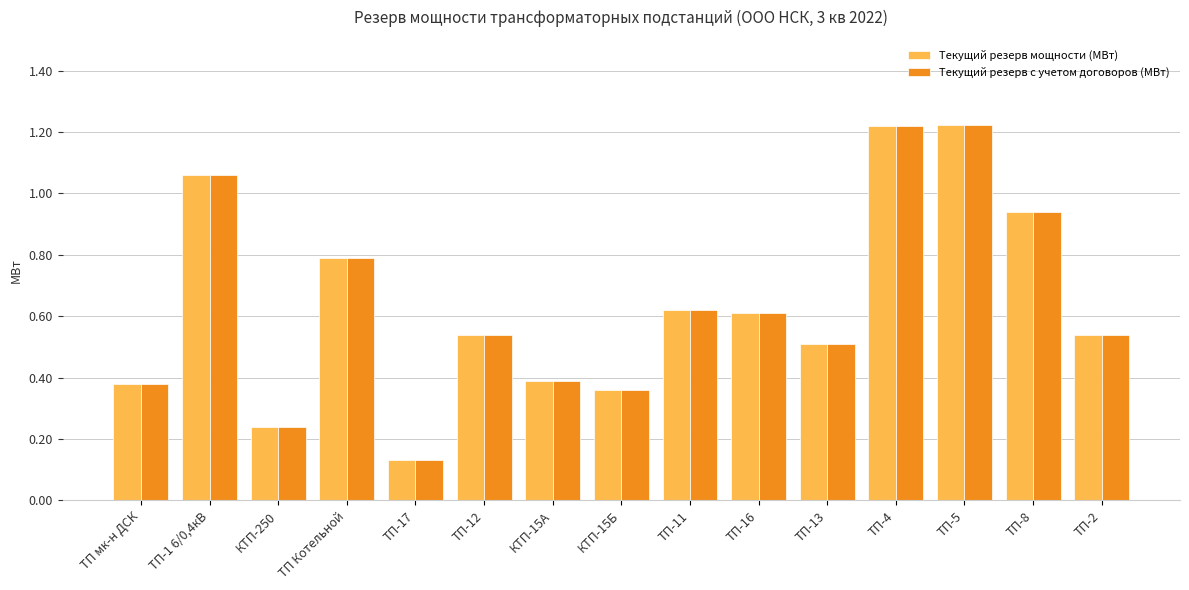

What is the difference between the maximum and second lowest values in the Текущий резерв мощности (МВт) series?

1.0